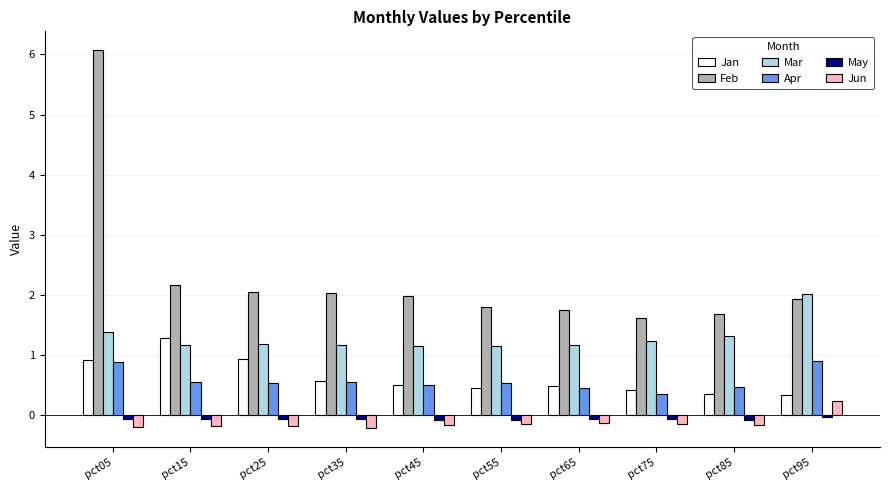

At which category does the chart reach its peak across all series?

pct05